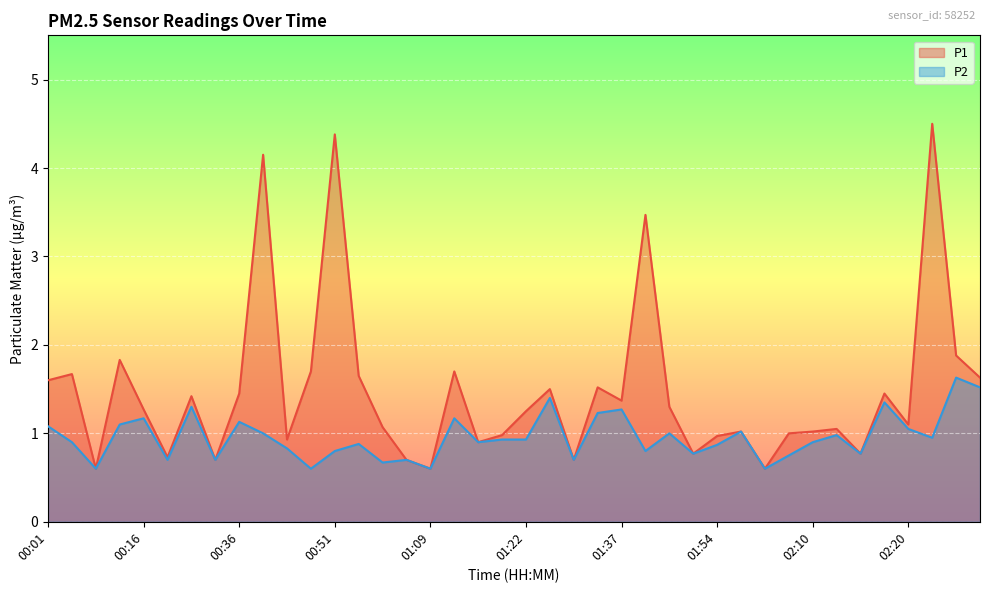

True or false: P2 and P1 cross at least once.

False